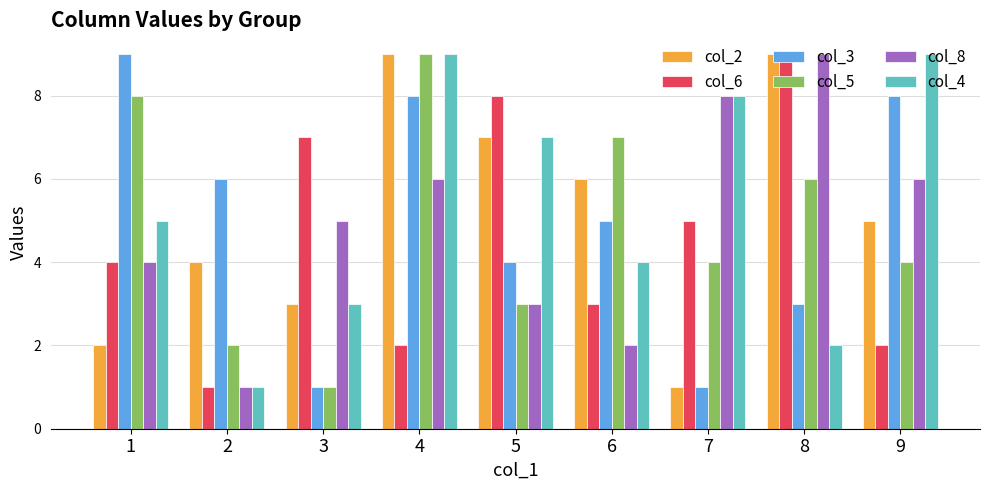

Read the col_6 value at 7.

5